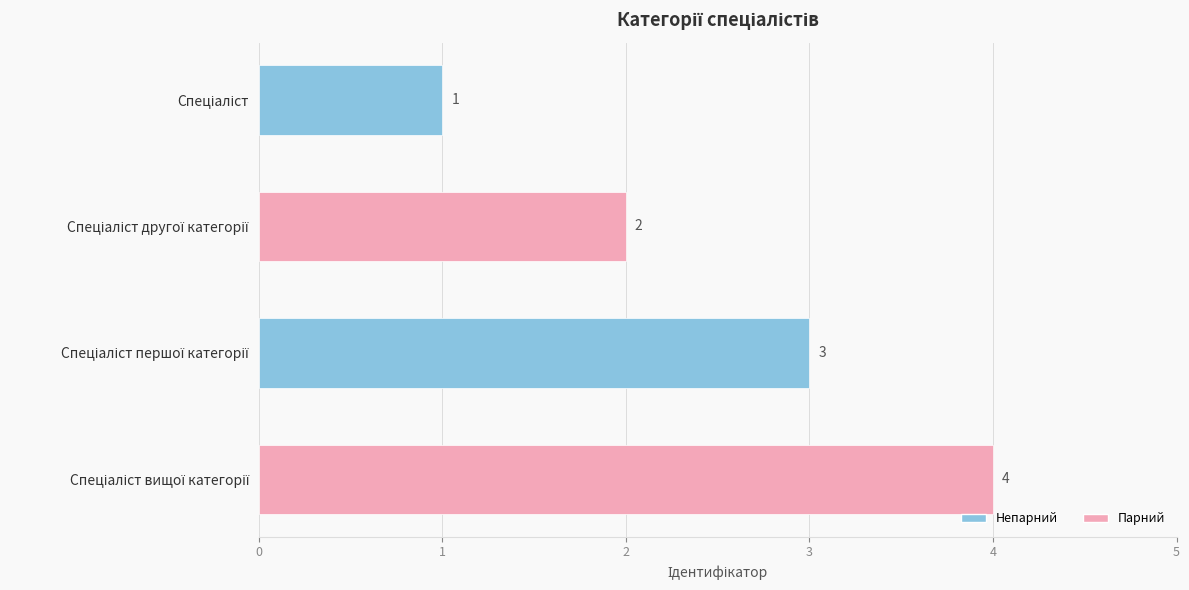

What is the greatest value displayed?

4